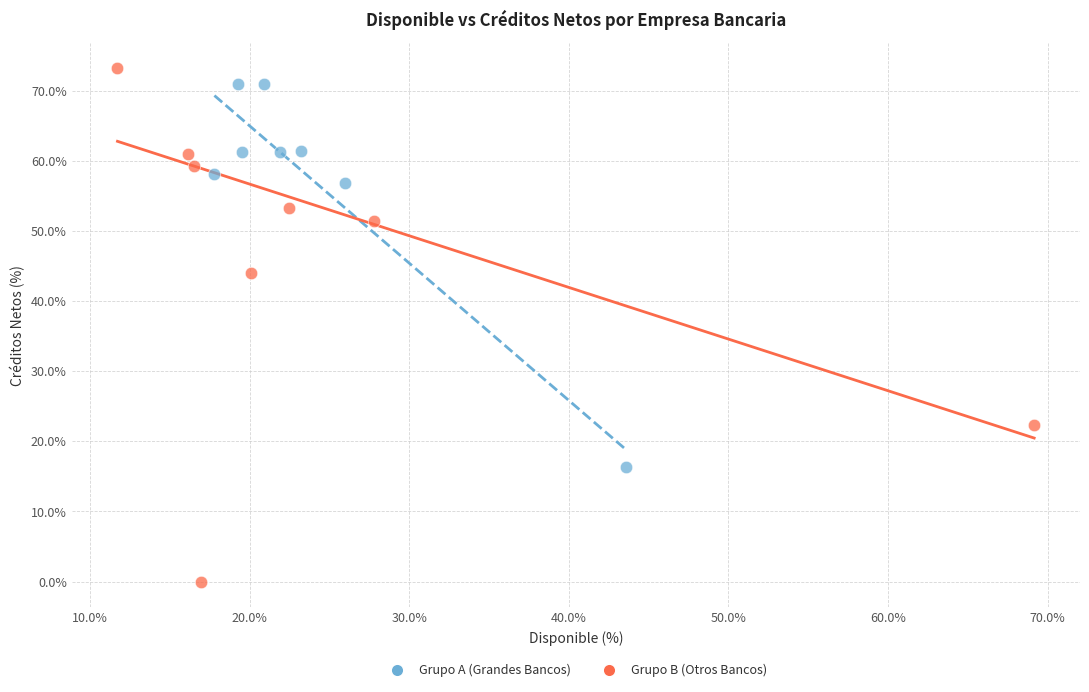

Which series has the largest Y range (max minus min)?

Grupo B (Otros Bancos)